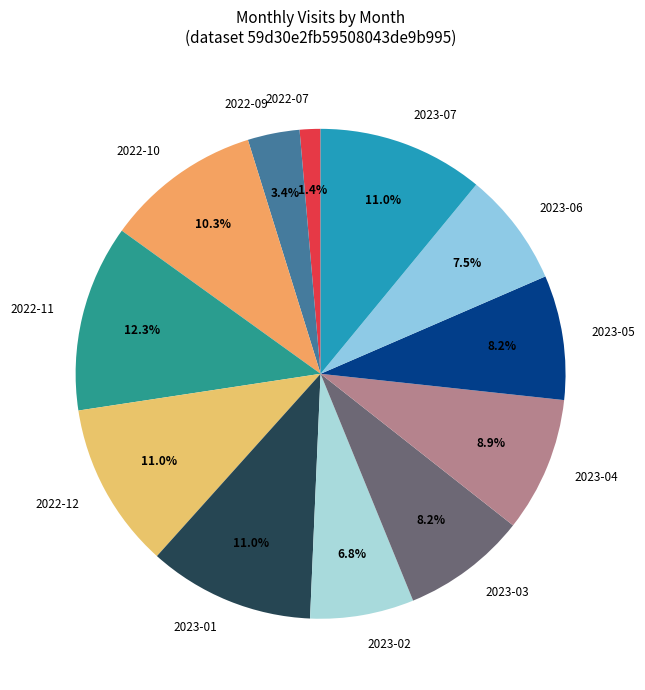

Which category has the smallest portion of the pie?

2022-07